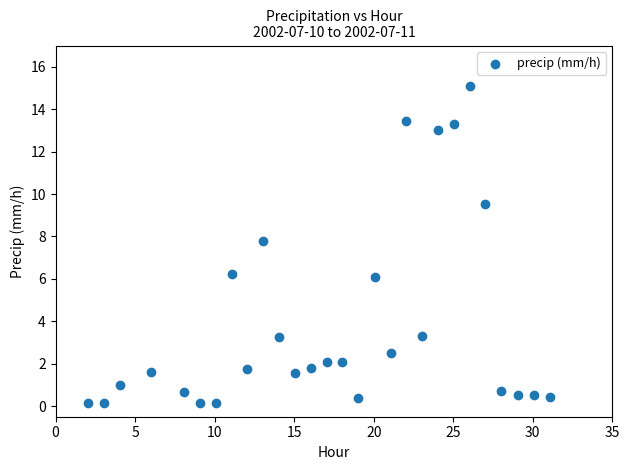

What is the range of Y values (max minus min)?

14.9